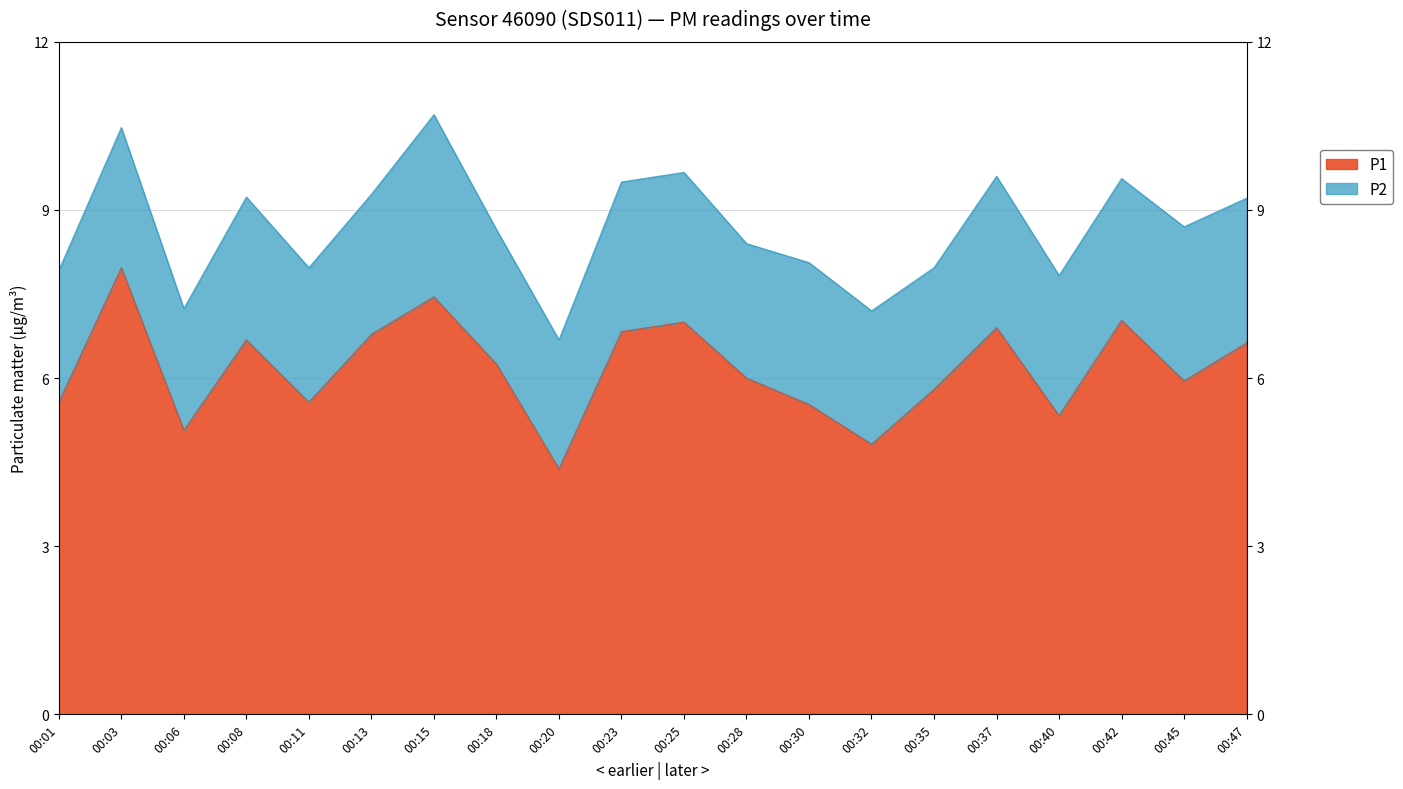

Reading left to right, extract all data points from this chart.

5.6	8.0	5.1	6.7	5.6	6.8	7.5	6.2	4.4	6.8	7.0	6.0	5.5	4.8	5.8	6.9	5.3	7.0	6.0	6.6